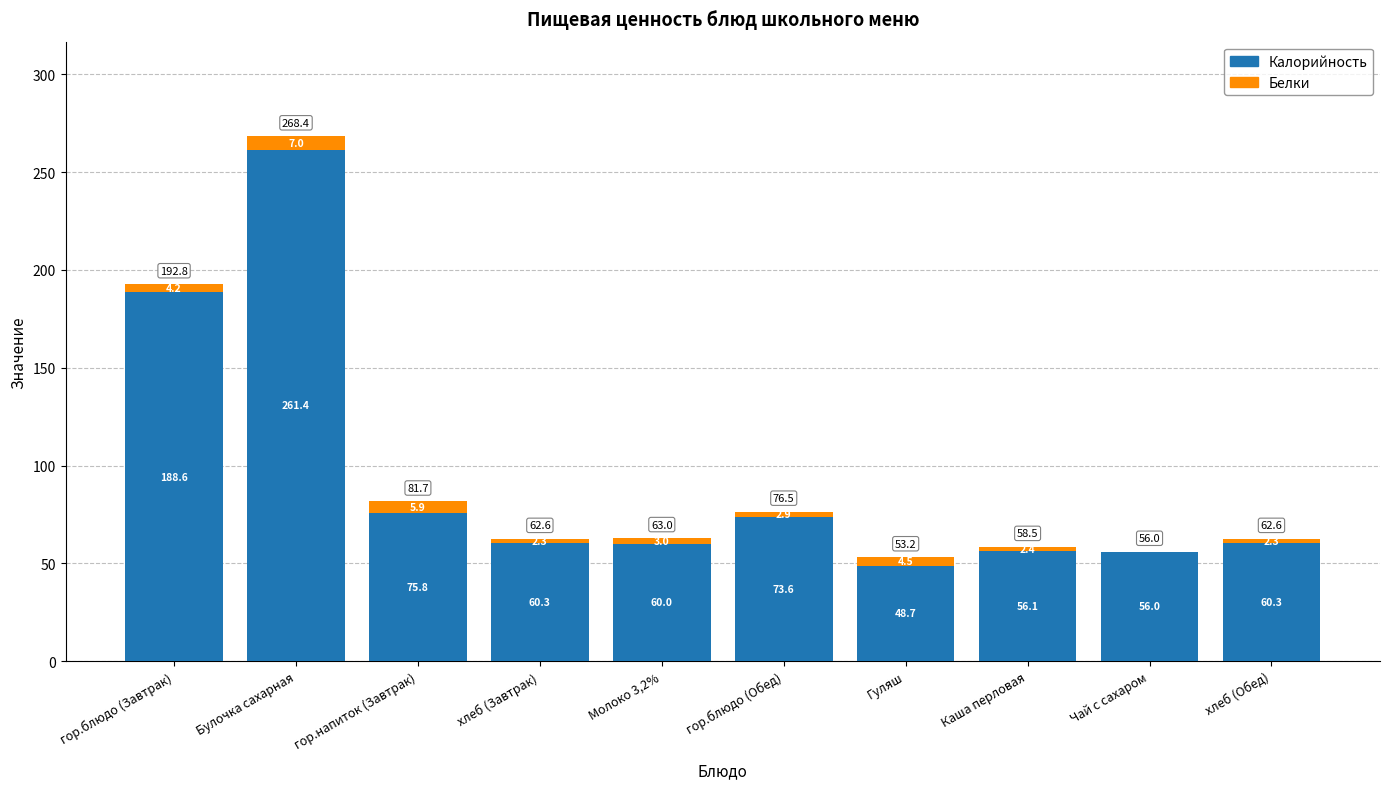

How many distinct data groups are displayed?

2